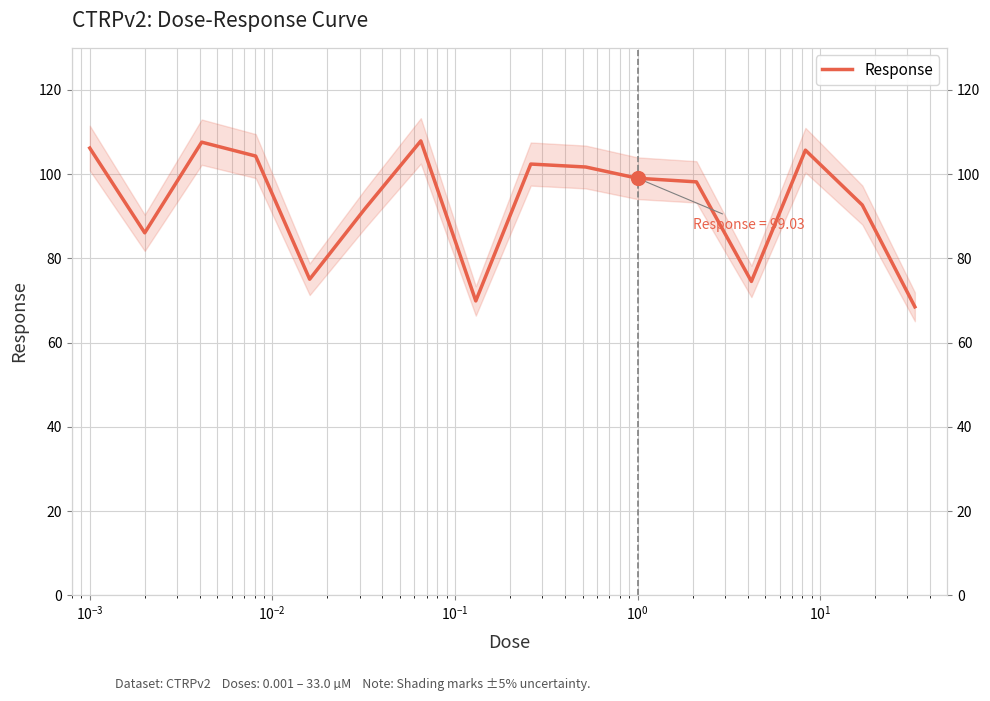

Reading left to right, transcribe all the data shown in this chart.

106.2	86.1	107.6	104.3	75.0	91.7	107.9	69.9	102.4	101.7	99.0	98.2	74.5	105.7	92.7	68.5